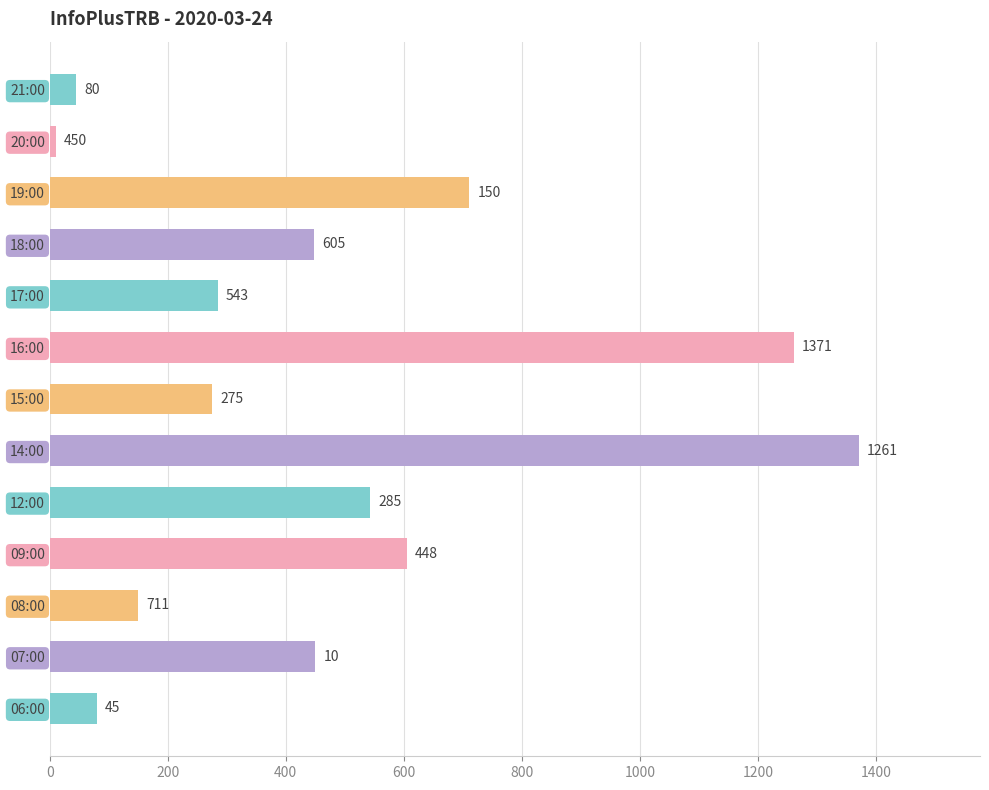

Rank the categories by value from highest to lowest.

14:00, 16:00, 19:00, 09:00, 12:00, 07:00, 18:00, 17:00, 15:00, 08:00, 06:00, 21:00, 20:00